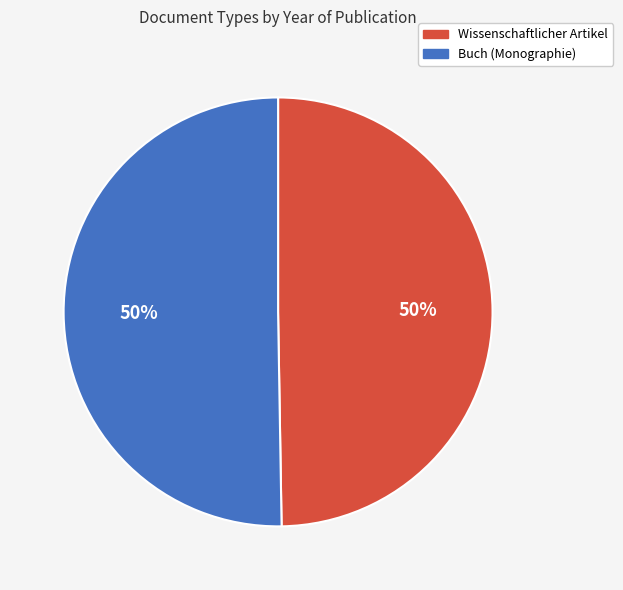

To the nearest percent, what is the combined percentage of Buch (Monographie) and Wissenschaftlicher Artikel?

100%